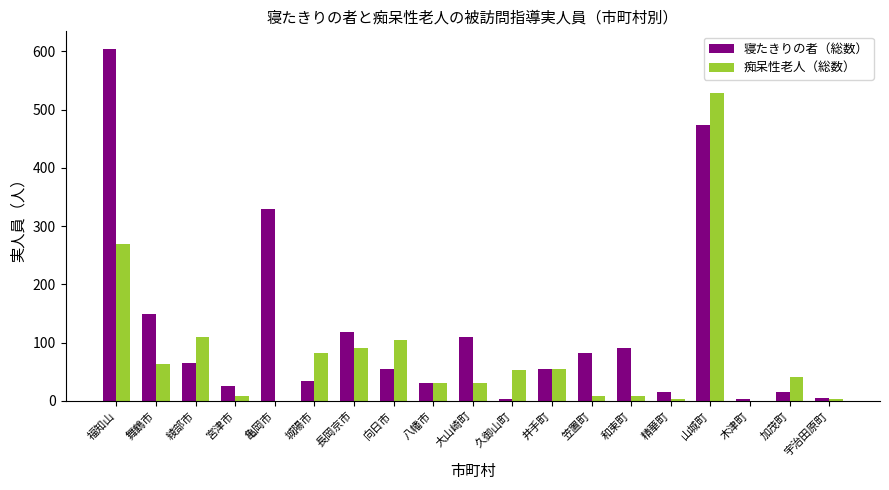

Which series has the largest range (max minus min)?

寝たきりの者（総数）